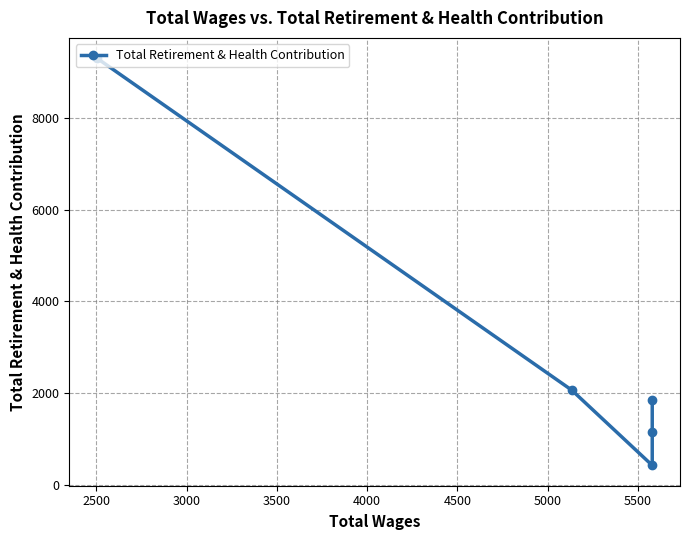

What is the greatest value displayed?

9300